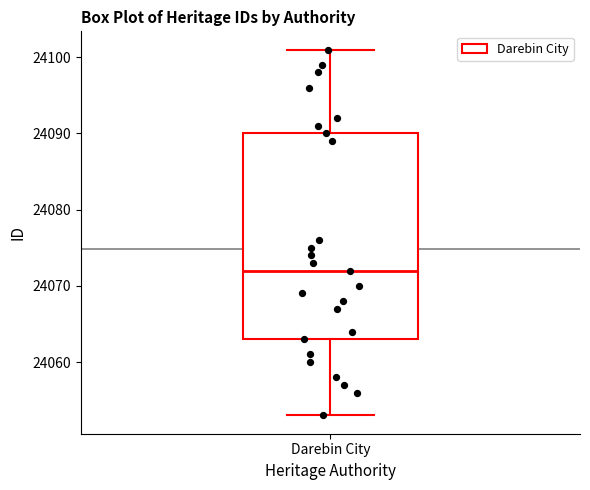

Where does the lower whisker of the box for Darebin City end on the y-axis? The values are not printed on the chart, so give them approximately, as read against the axis.

24053